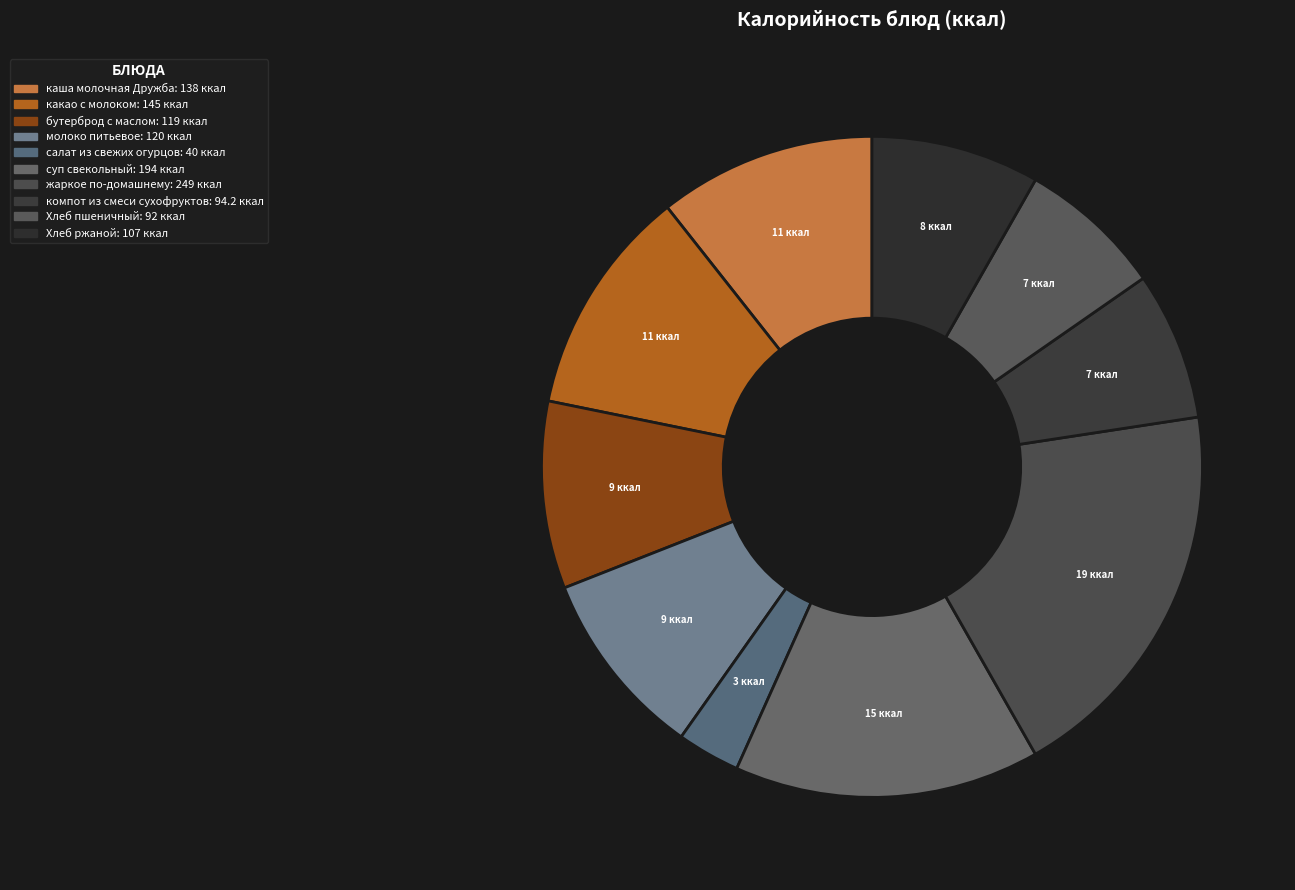

How many slices are in this pie chart?

10